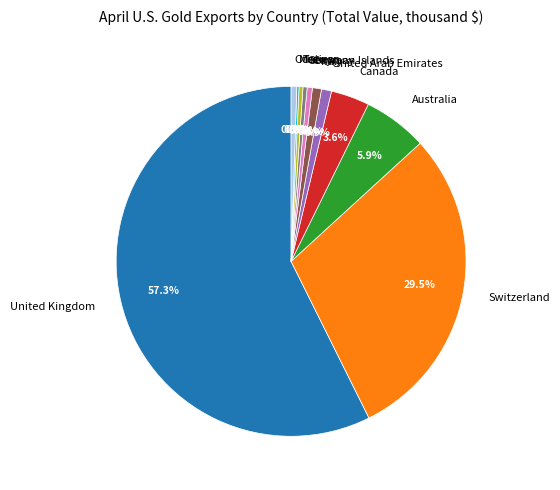

Which has a higher value, United Kingdom or Other?

United Kingdom